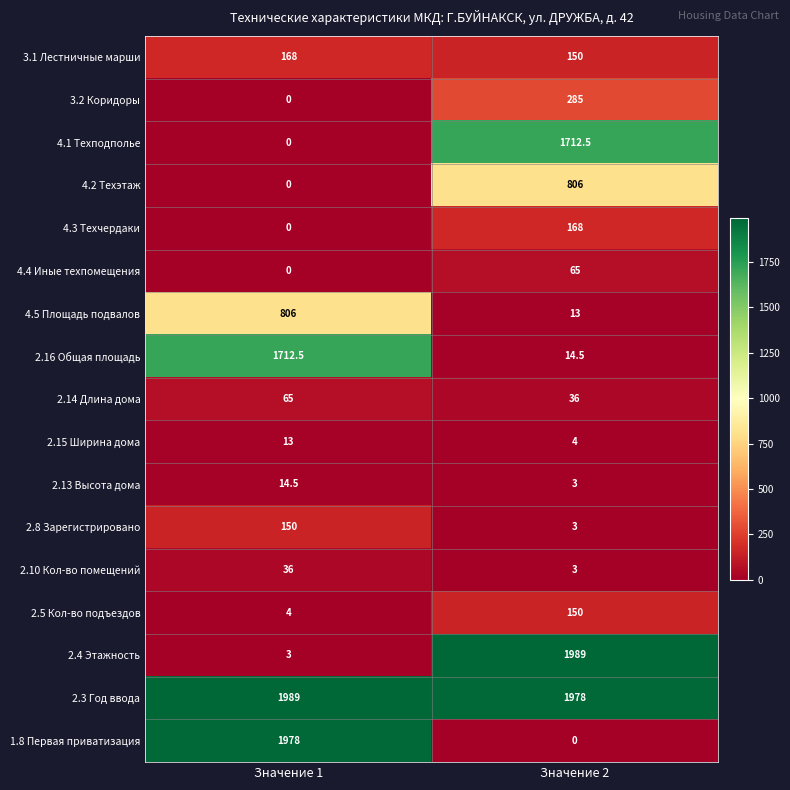

The 2.3 Год ввода series shows 1989.0 at Значение 1. True or false?

True